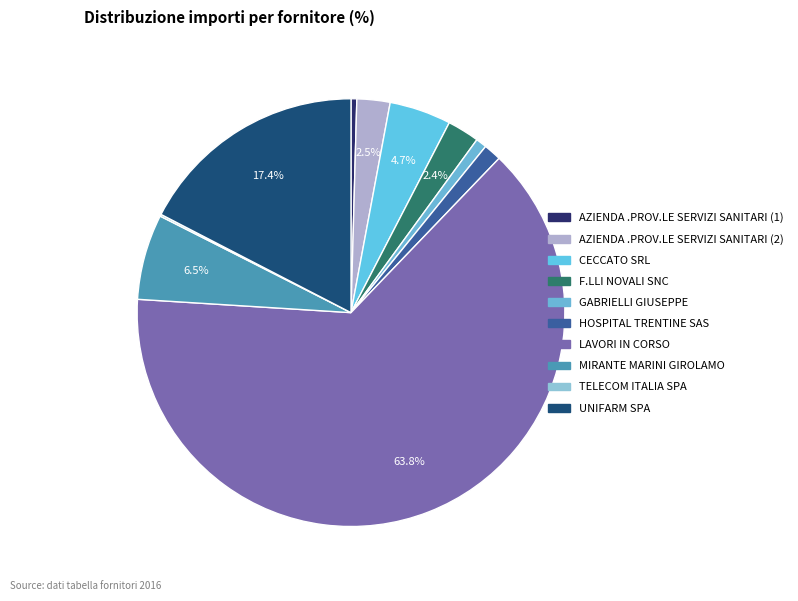

To the nearest percent, what is the average slice percentage?

10%